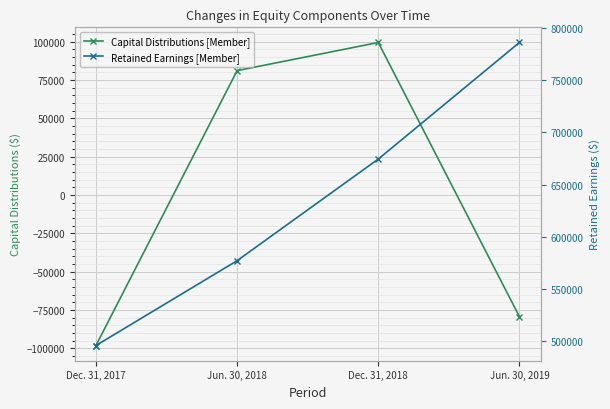

Is it true that Capital Distributions [Member] equals -27435 at Dec. 31, 2017?

False